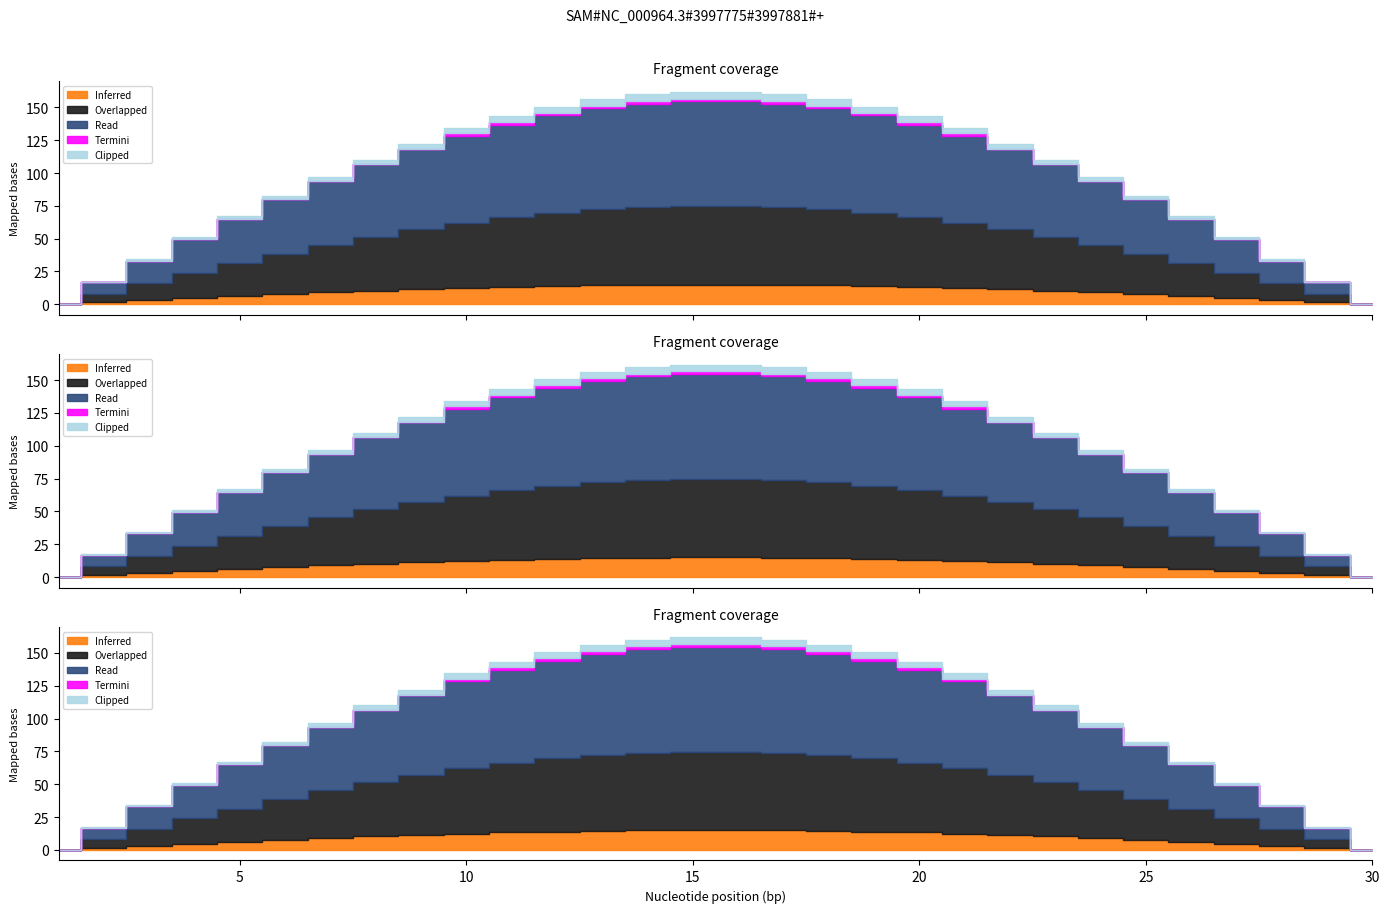

True or false: Clipped and Read intersect in this chart.

False